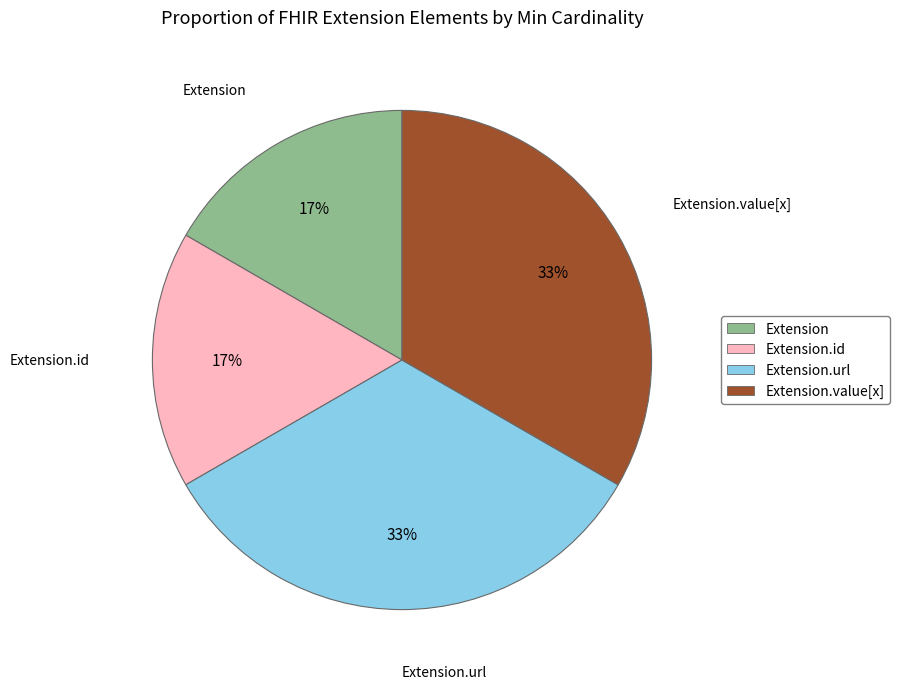

How many segments does this pie chart have?

4